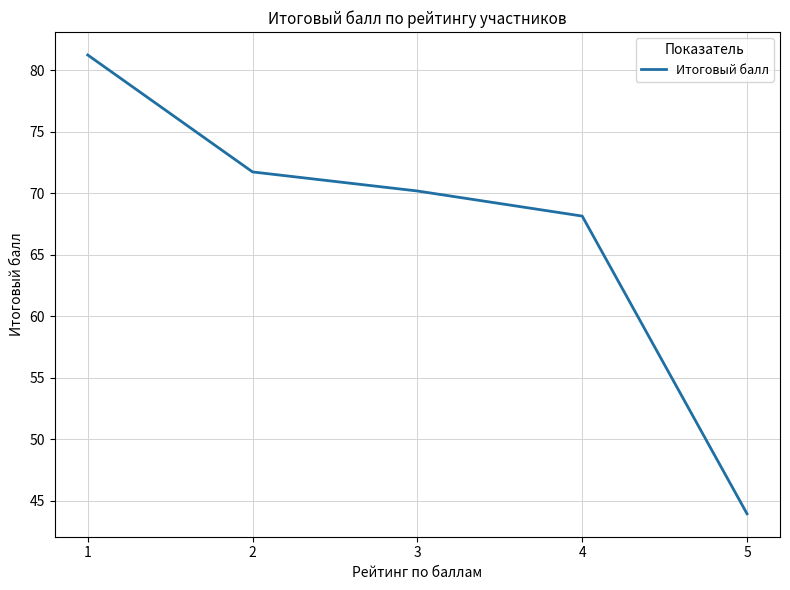

Does the chart display data point markers on the line(s)?

No